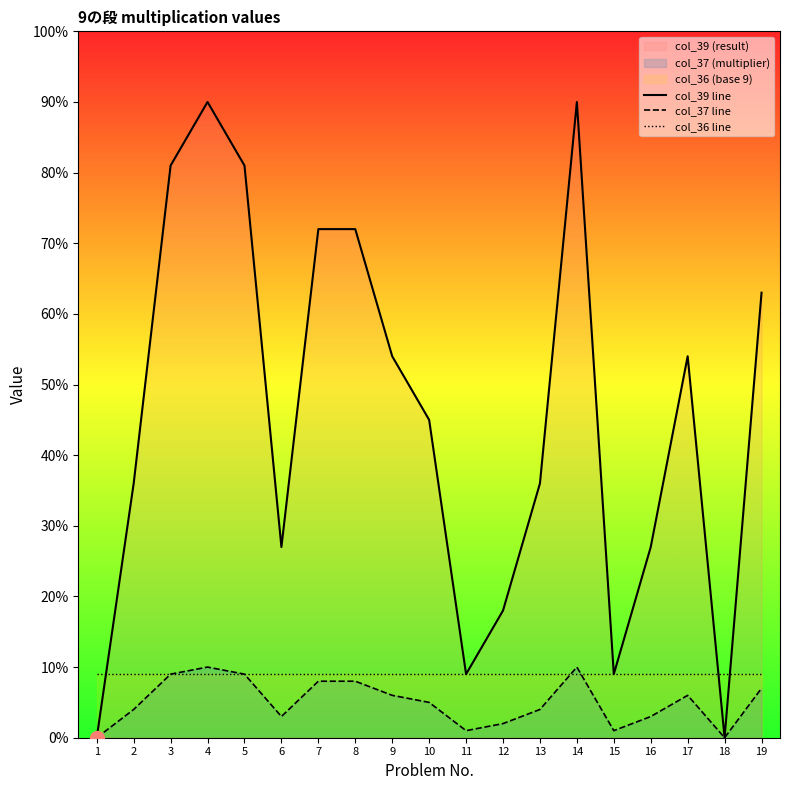

Where is the first local maximum for col_37 line?

4